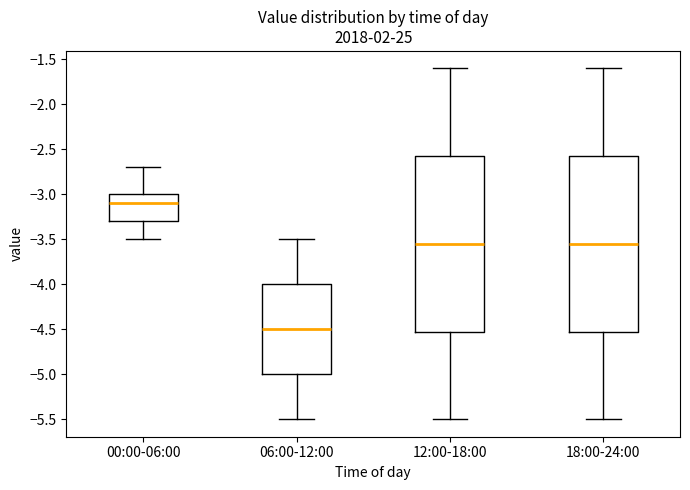

Reading left to right, transcribe this box plot: for each box, give where its median line is, the range the box spans, and where its two whiskers end, as read against the y-axis. The values are not printed on the chart, so give them approximately, as read against the axis.

00:00-06:00: median -3.10, box -3.30 to -3.00, whiskers -3.50 to -2.70
06:00-12:00: median -4.50, box -5.00 to -4.00, whiskers -5.50 to -3.50
12:00-18:00: median -3.55, box -4.50 to -2.55, whiskers -5.50 to -1.60
18:00-24:00: median -3.55, box -4.50 to -2.55, whiskers -5.50 to -1.60